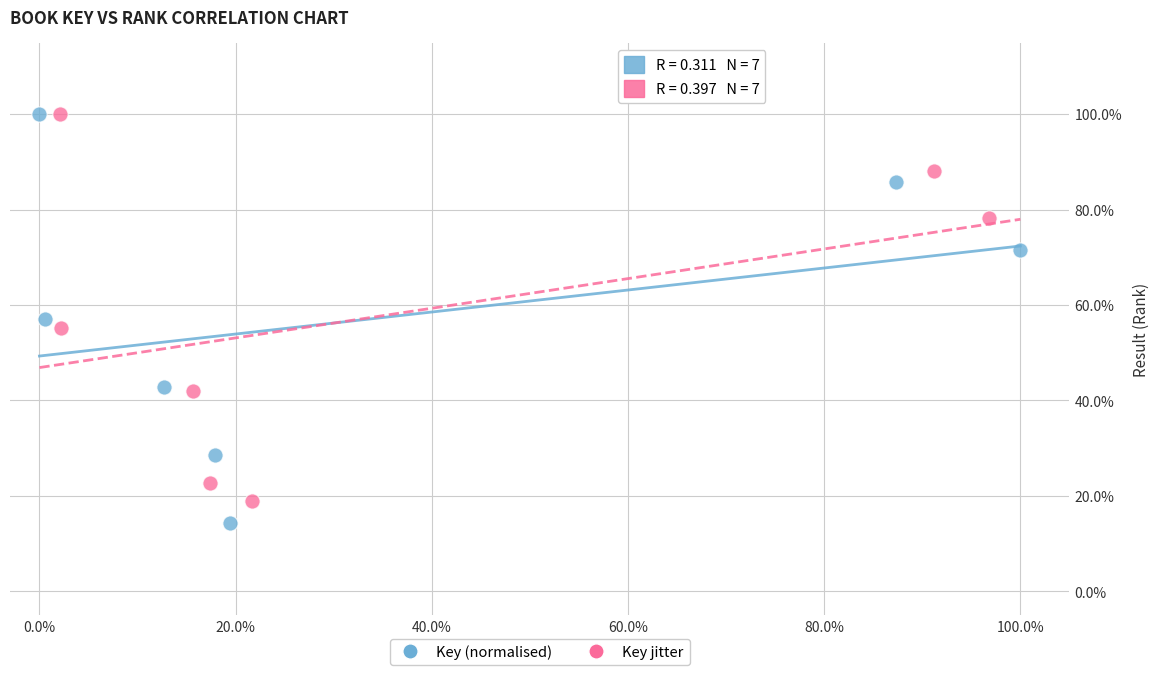

Which series has the widest spread of Y values?

Key (normalised)